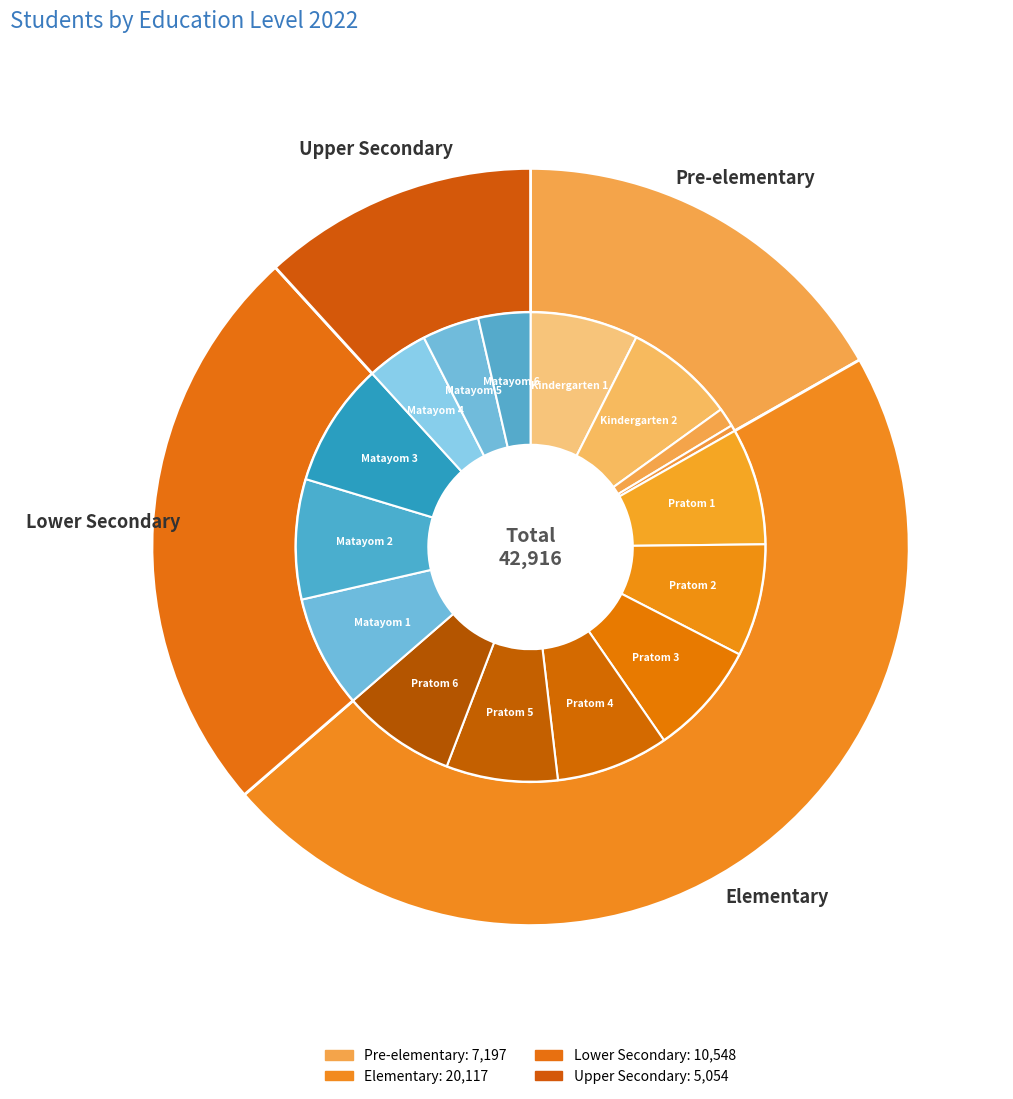

Which slice is the smallest?

Upper Secondary